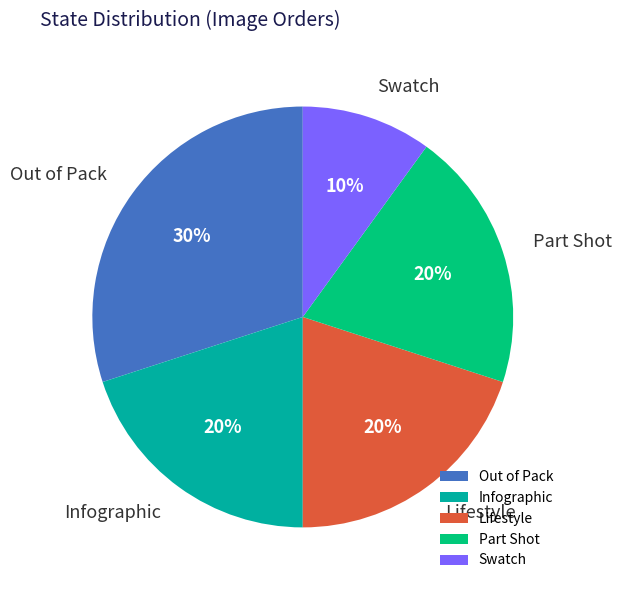

To the nearest percent, what is the difference between the largest and smallest slice percentages?

20%